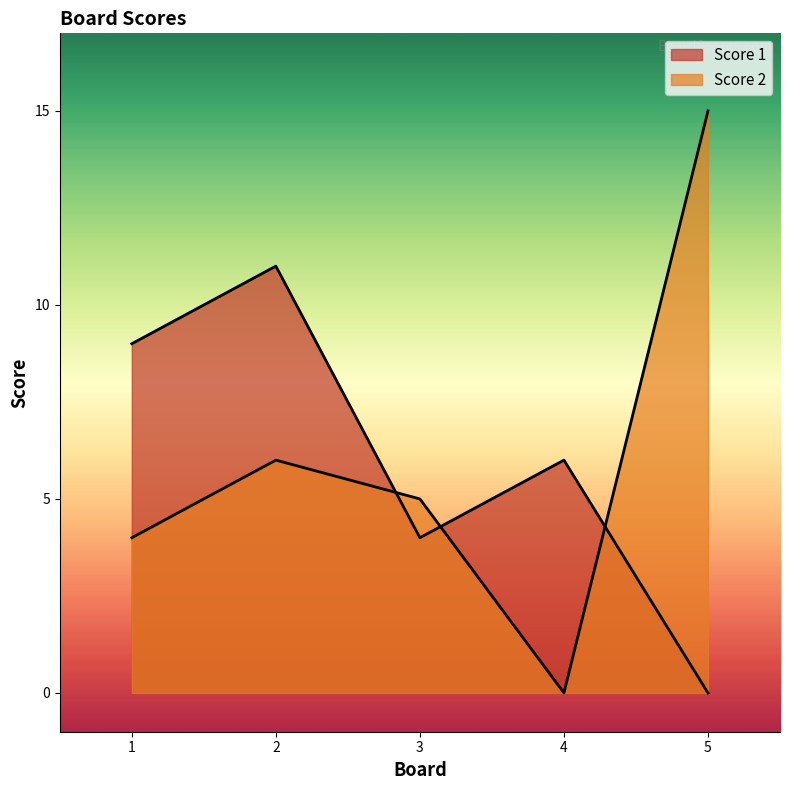

Reading left to right, transcribe all the data shown in this chart.

Score 1: 9	11	4	6	0
Score 2: 4	6	5	0	15